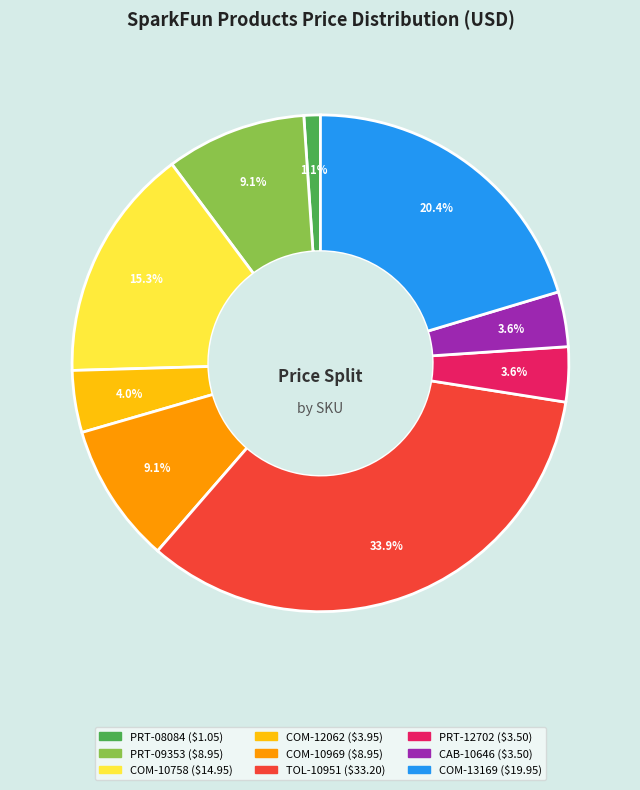

True or false: COM-13169 accounts for 35% of the total.

False